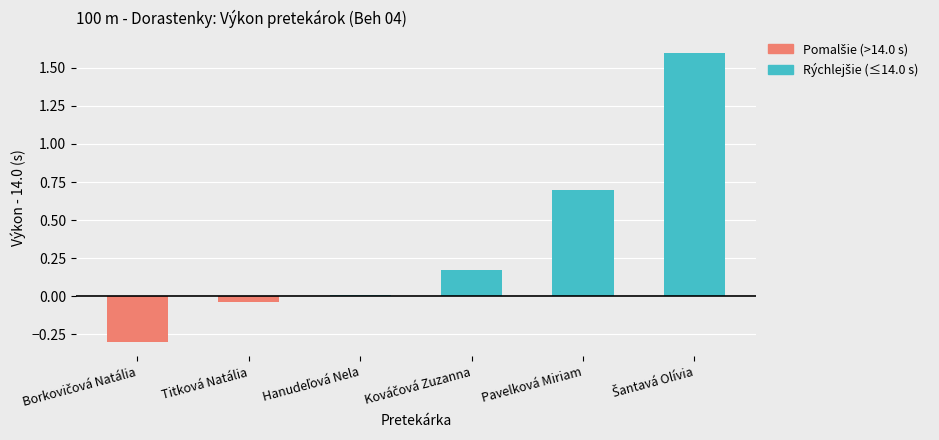

What is the highest value of the Below baseline (faster) series?

1.6